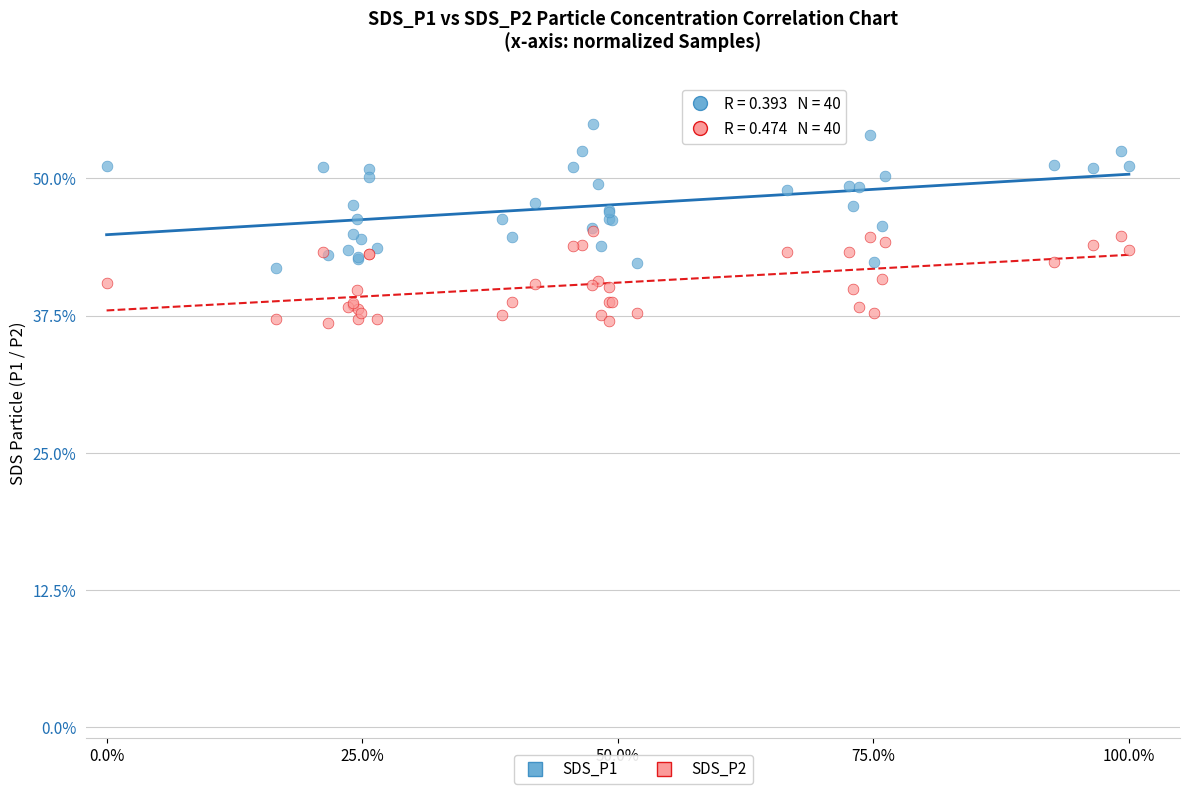

What are all the series names shown in the legend?

SDS_P1, SDS_P2